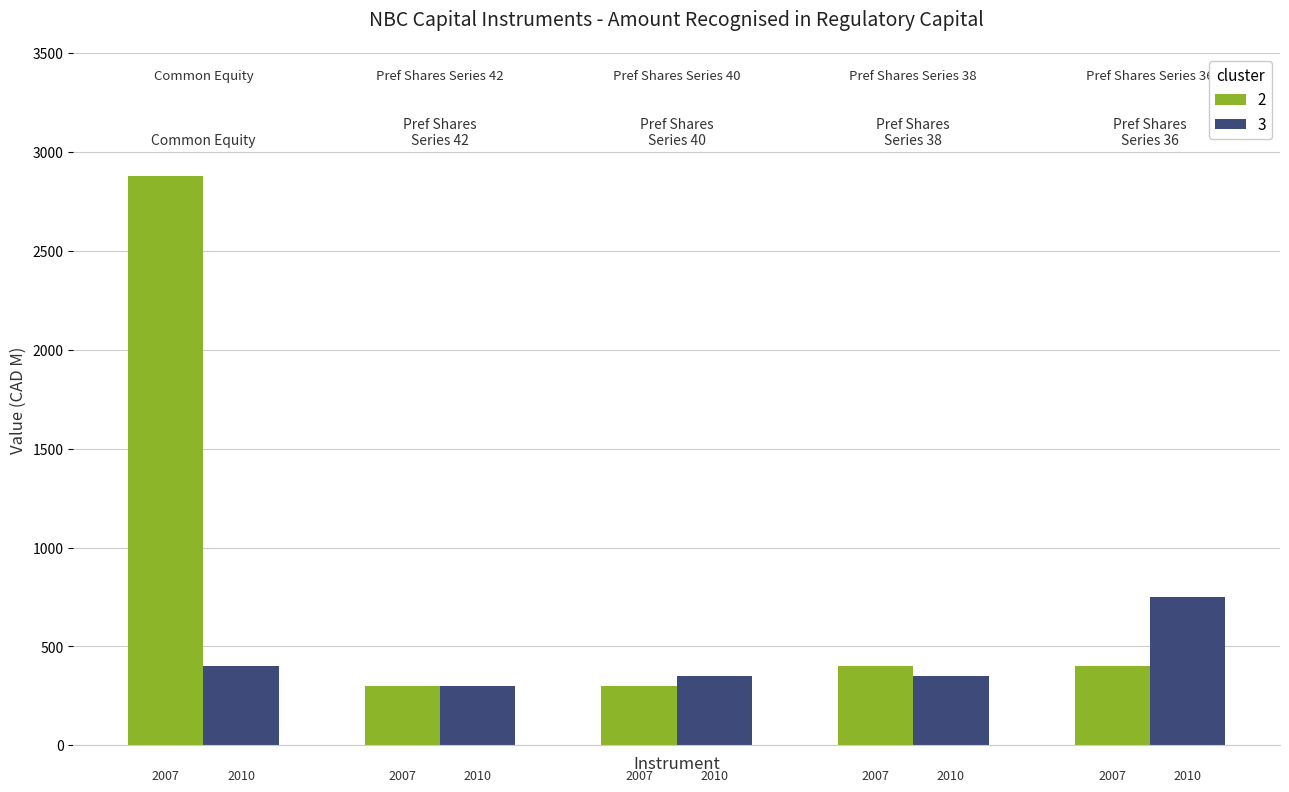

What are all the series names shown in the legend?

2, 3